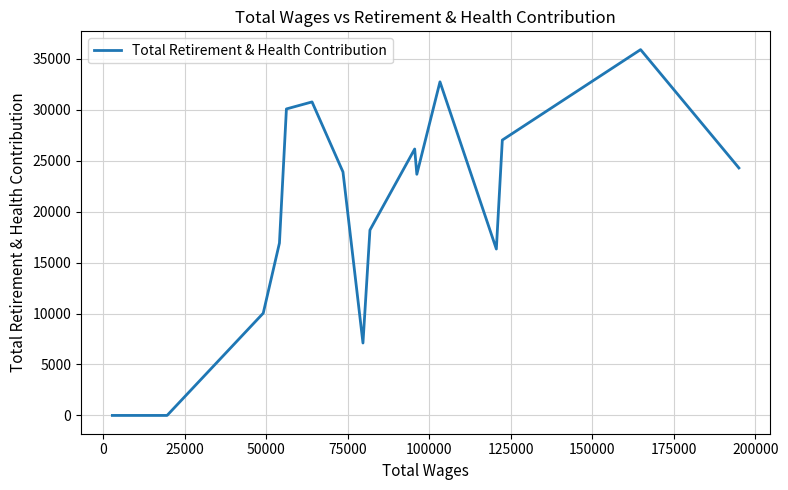

What is the difference between the maximum and minimum values?

35890